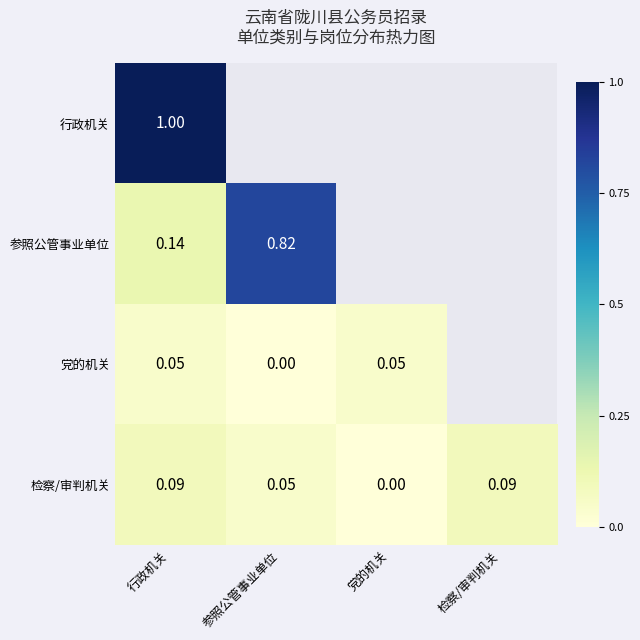

What is the greatest value displayed?

1.0